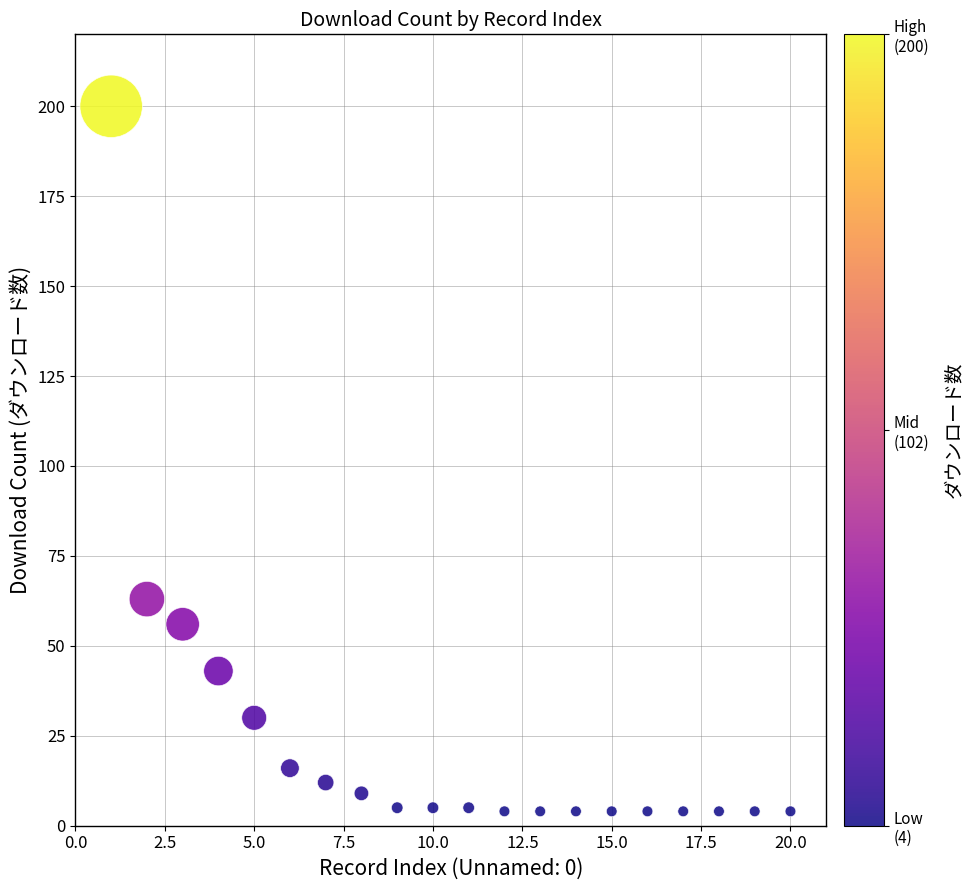

What is the range of X values (max minus min)?

19